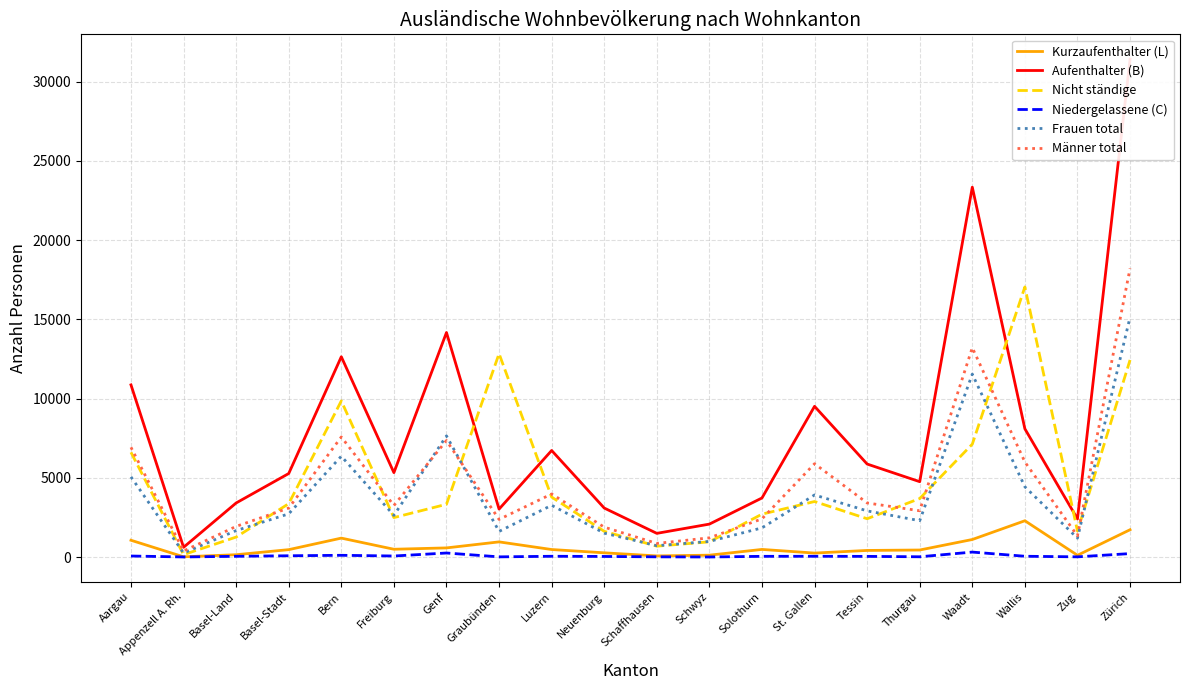

What is the maximum value for Kurzaufenthalter (L)?

2289